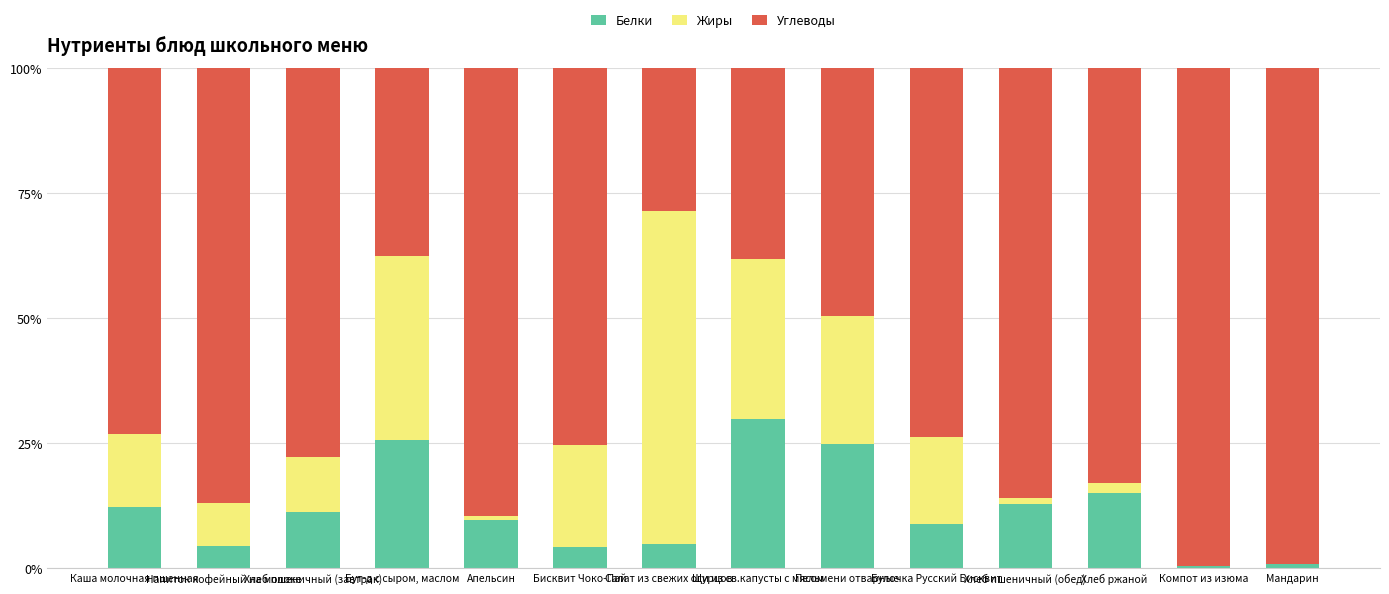

What is the maximum value for Белки?

29.7